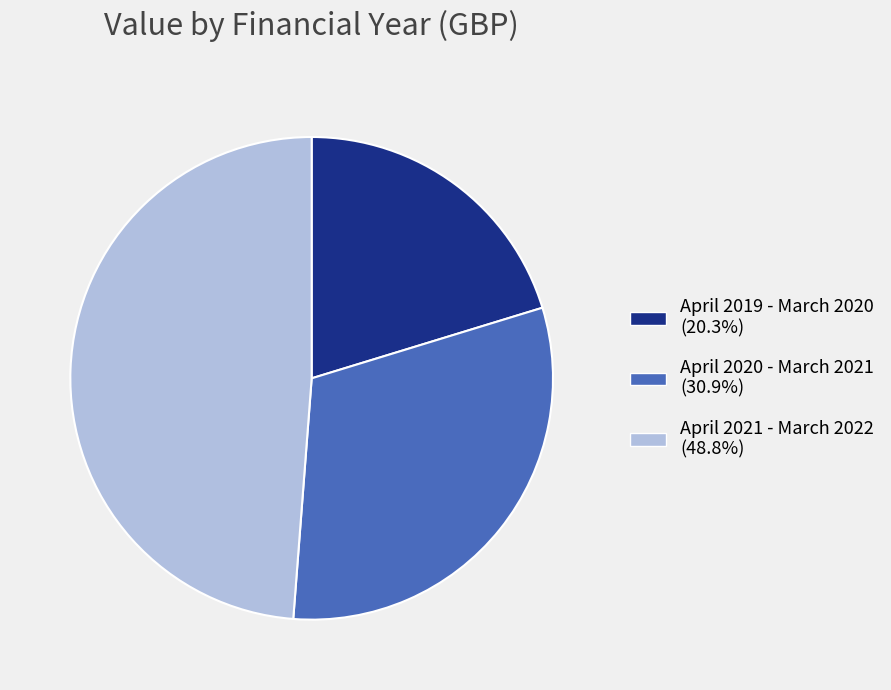

What is the ratio of the value at April 2020 - March 2021 to the value at April 2019 - March 2020?

1.5